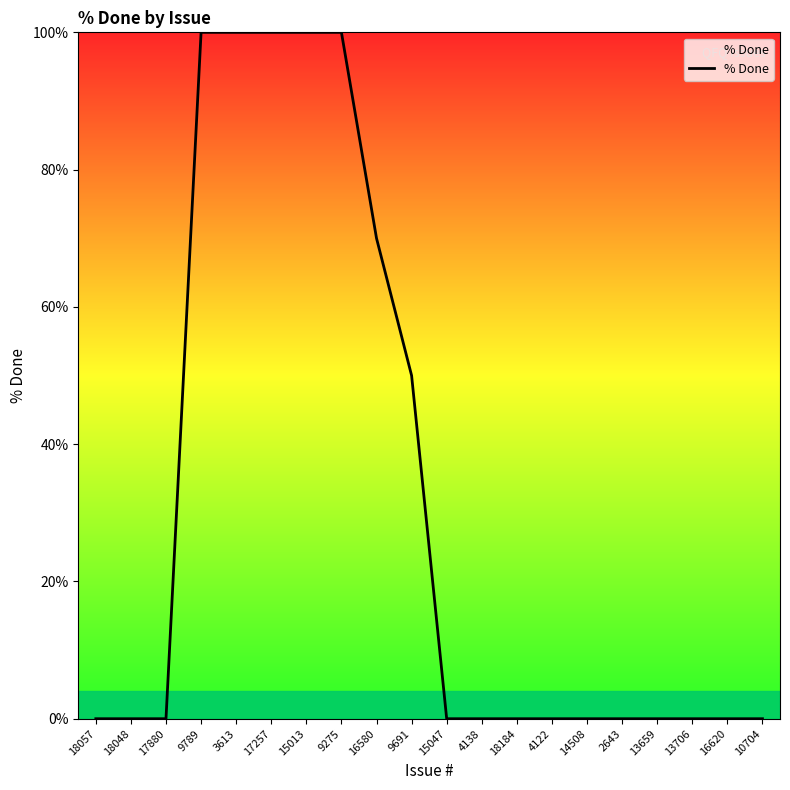

Reading left to right, extract all data points from this chart.

18057=0	18048=0	17880=0	9789=100	3613=100	17257=100	15013=100	9275=100	16580=70	9691=50	15047=0	4138=0	18184=0	4122=0	14508=0	2643=0	13659=0	13706=0	16620=0	10704=0